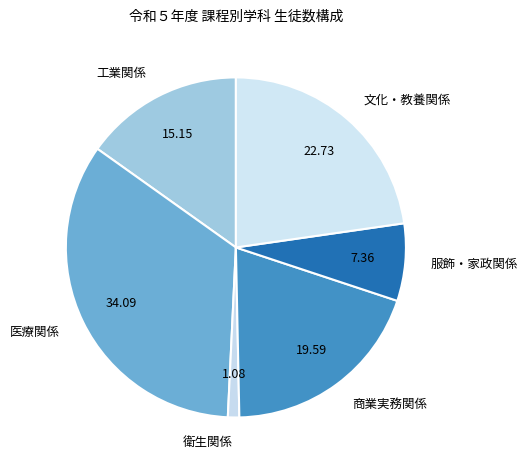

Is it true that 商業実務関係 is 20% of the pie?

True